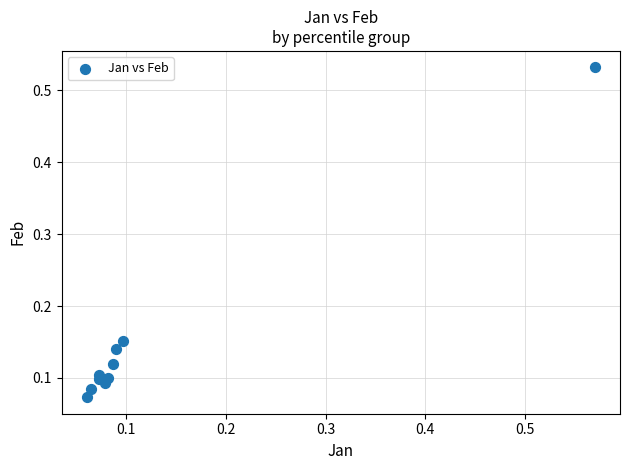

How many points are shown in the scatter plot?

10